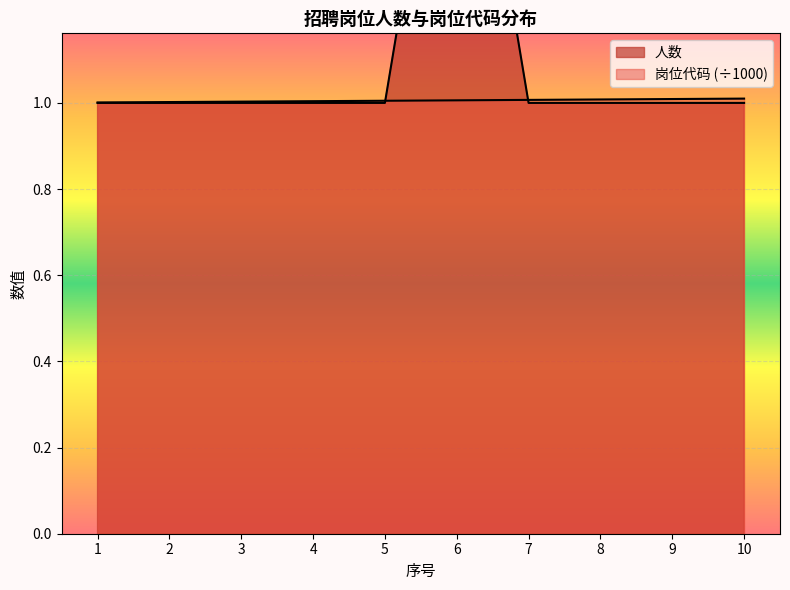

What is the total value across all series at 6?

3.0